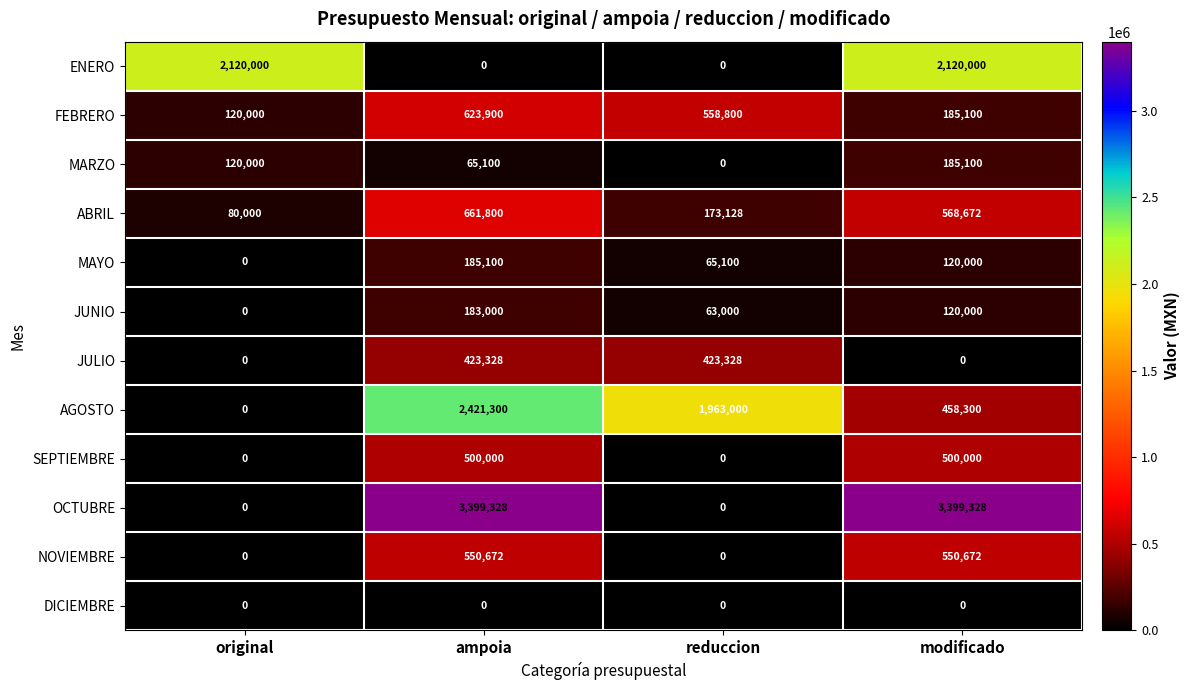

Where is ABRIL nearest to the value 370900?

reduccion